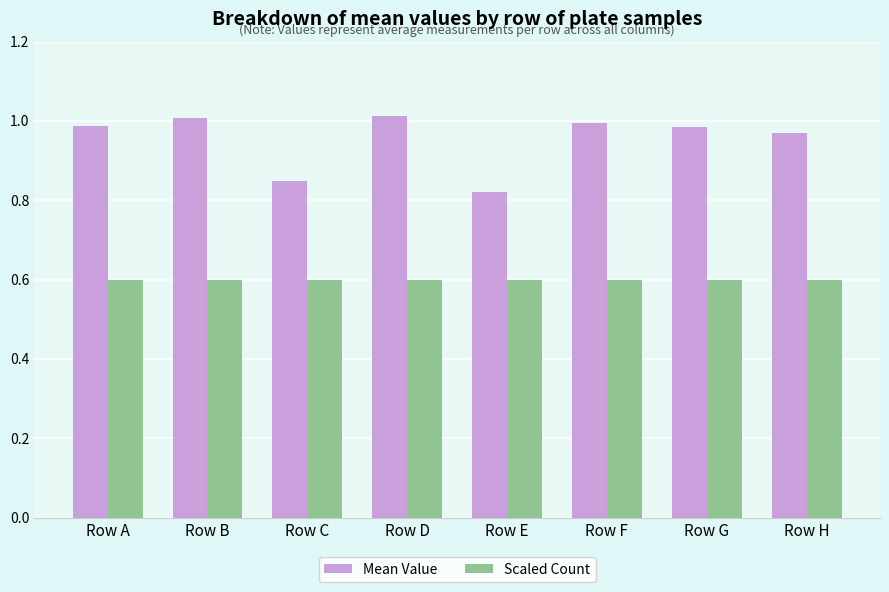

What is the sum of all Scaled Count values?

4.8